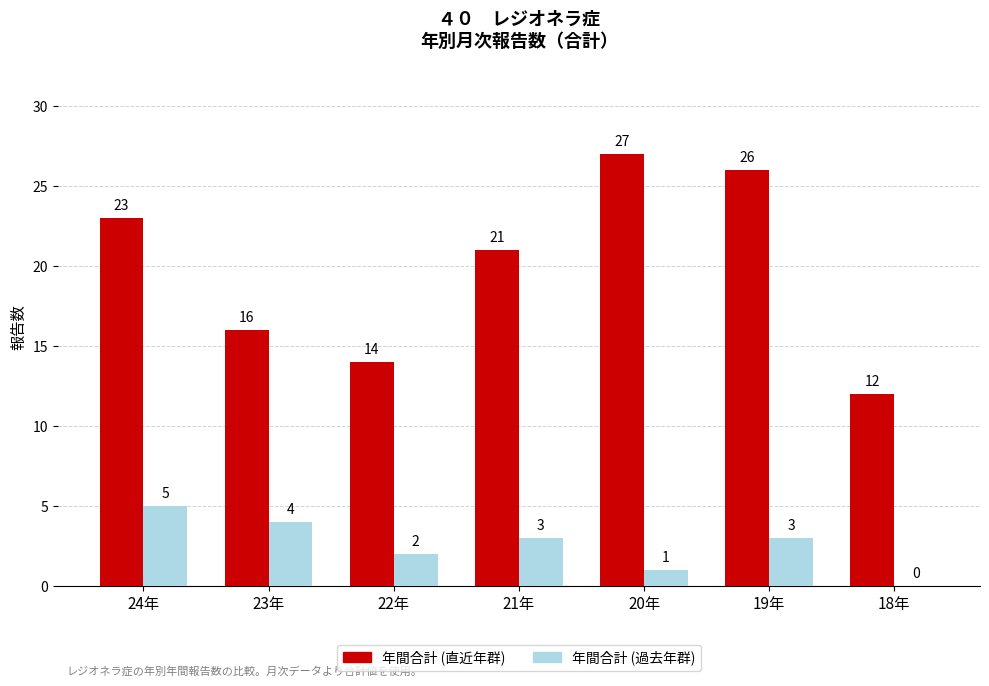

The value of 年間合計 (直近年群) at 21年 is 32. True or false?

False